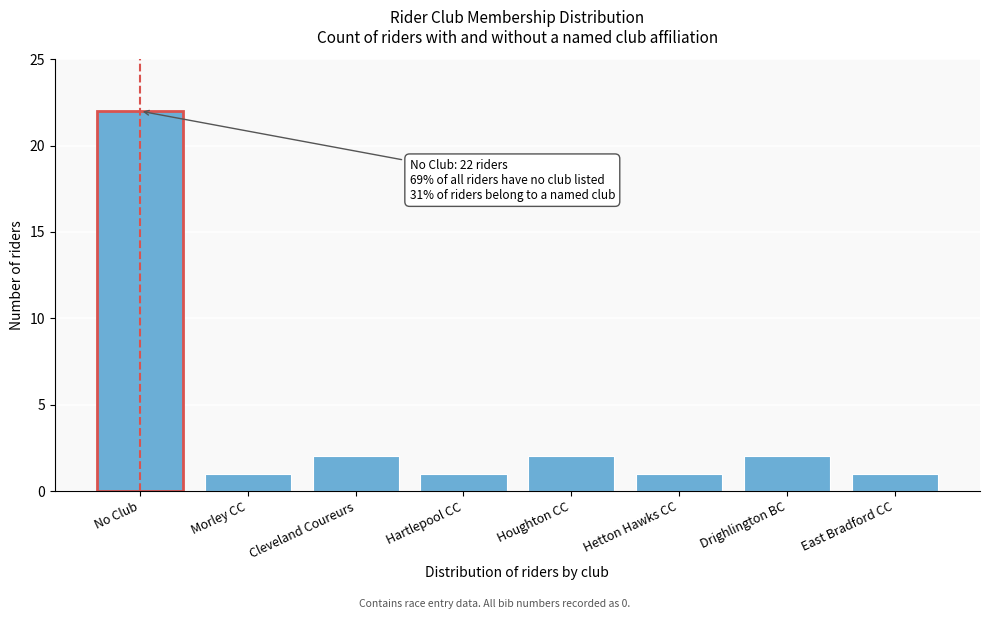

Reading left to right, transcribe all the data shown in this chart.

No Club=22	Morley CC=1	Cleveland Coureurs=2	Hartlepool CC=1	Houghton CC=2	Hetton Hawks CC=1	Drighlington BC=2	East Bradford CC=1